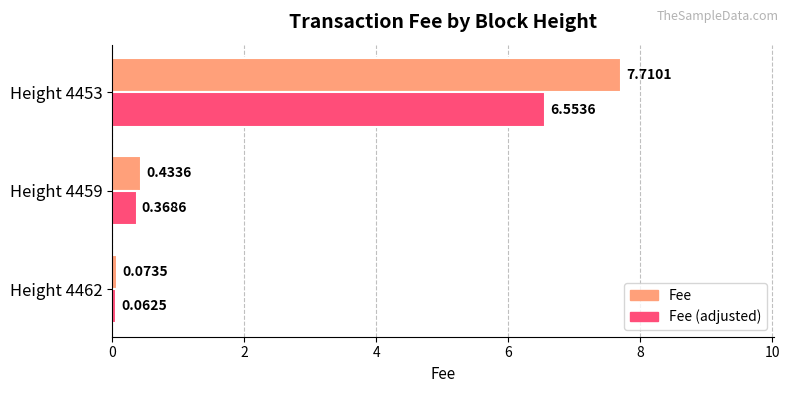

Rank the series by their maximum value, from highest to lowest.

Fee, Fee (adjusted)